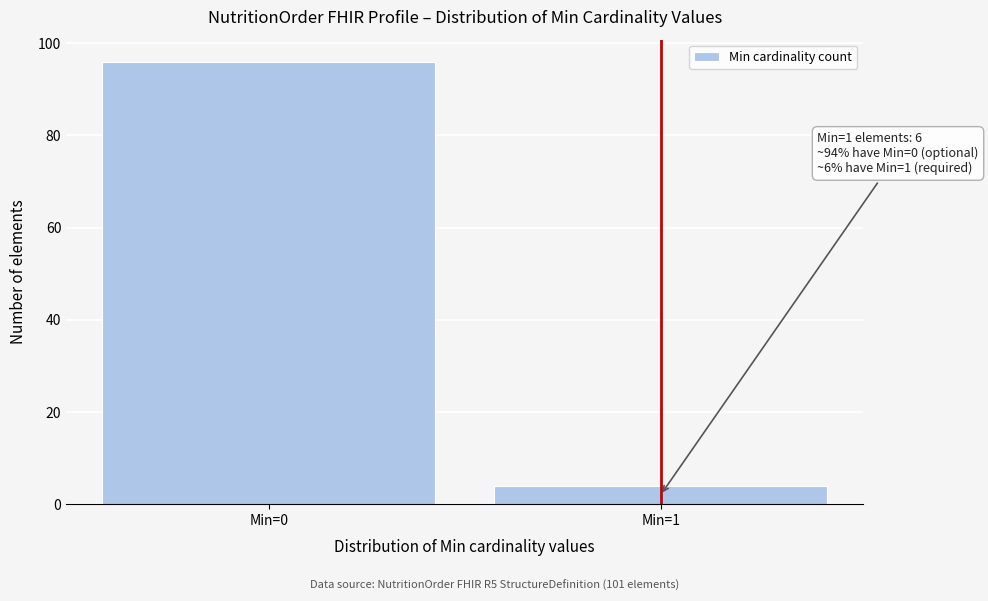

Reading right to left, transcribe all the data shown in this chart.

Min=1=4	Min=0=96